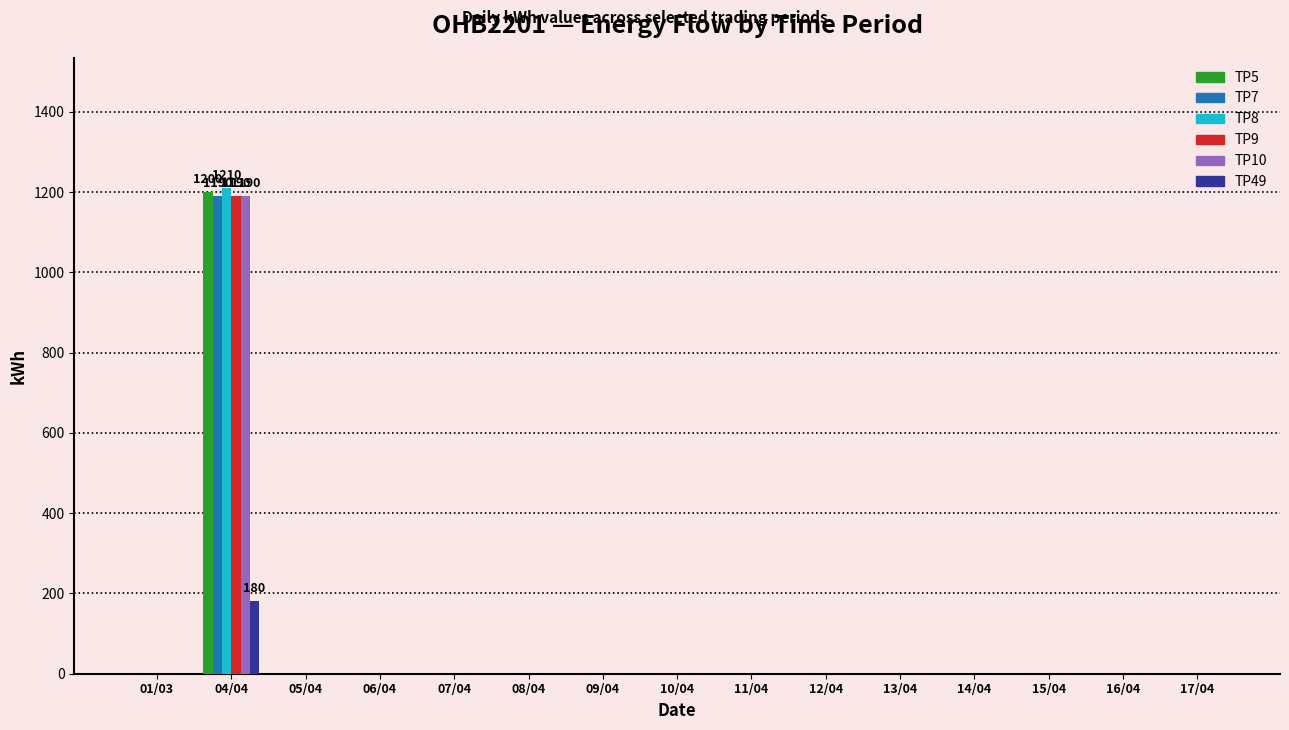

What is the sum of all TP49 values?

180